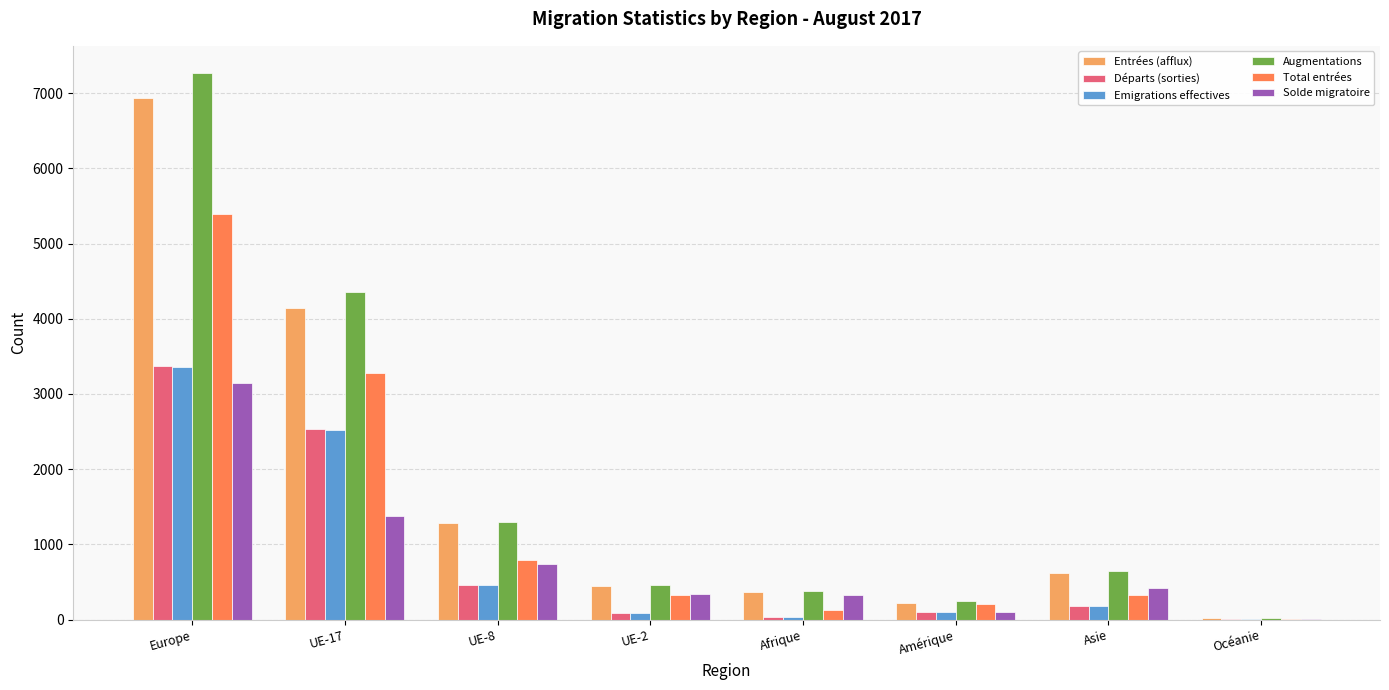

Which series changed the most between Europe and UE-8?

Augmentations